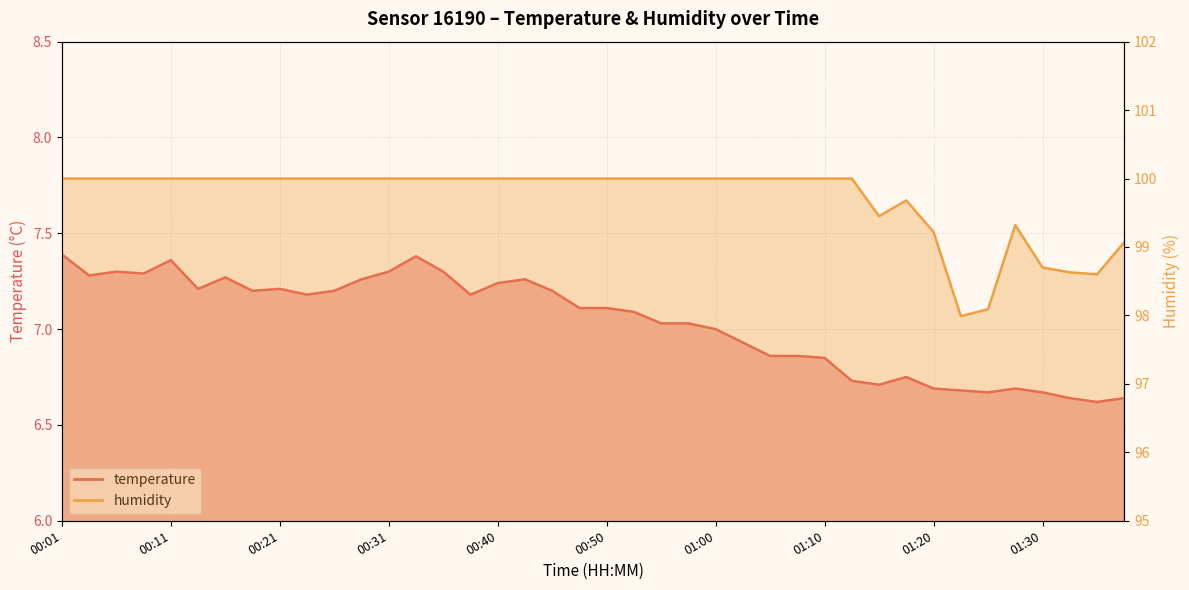

What position from the left is 00:26?

11